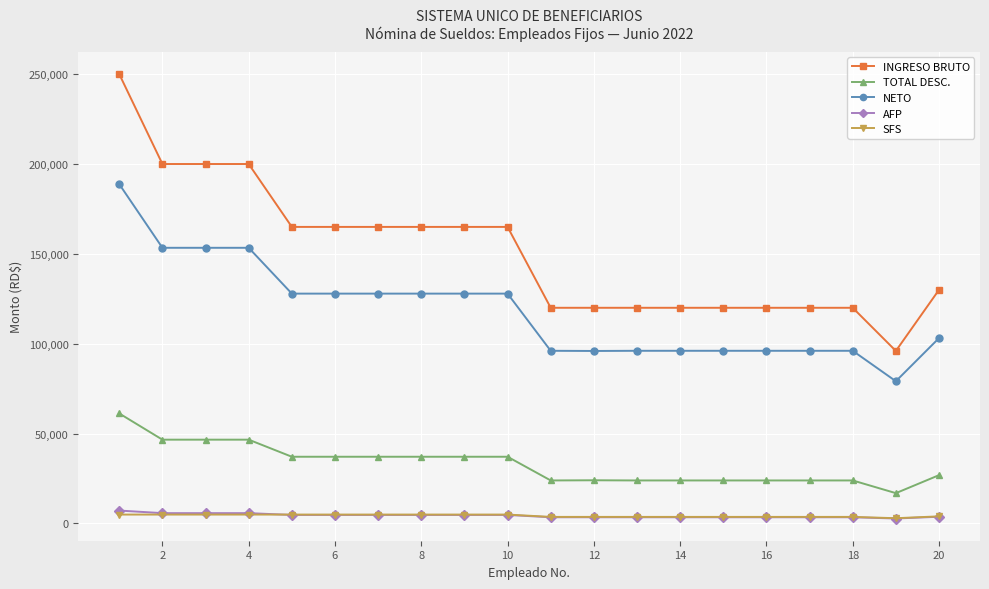

What is the minimum value shown in the chart?

2755.2